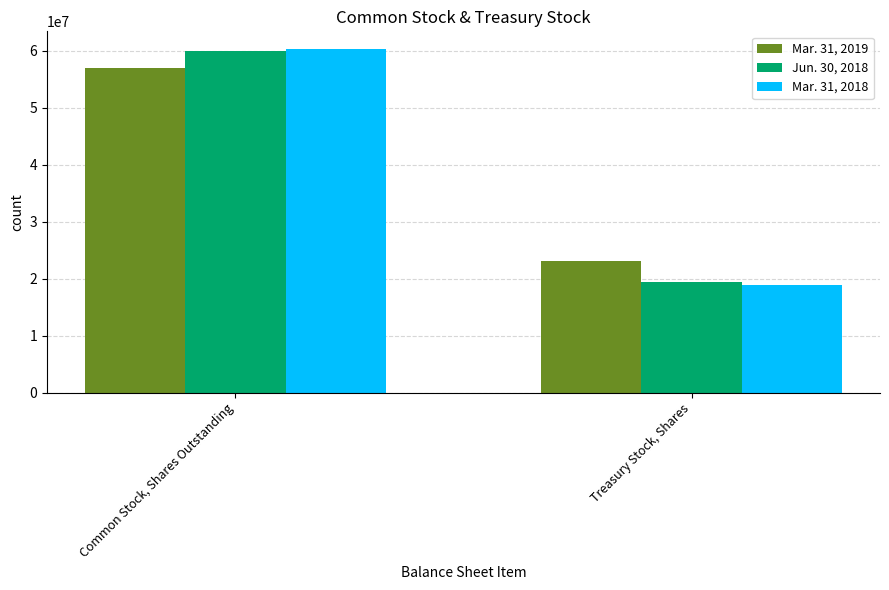

List the series in order of their peak value, lowest first.

Mar. 31, 2019, Jun. 30, 2018, Mar. 31, 2018